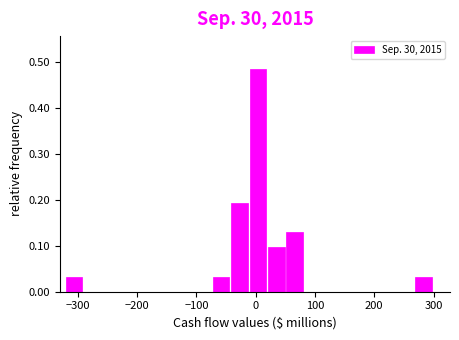

Around what value on the x-axis is the tallest bar? Give the approximate position of its centre, as read against the axis.

0